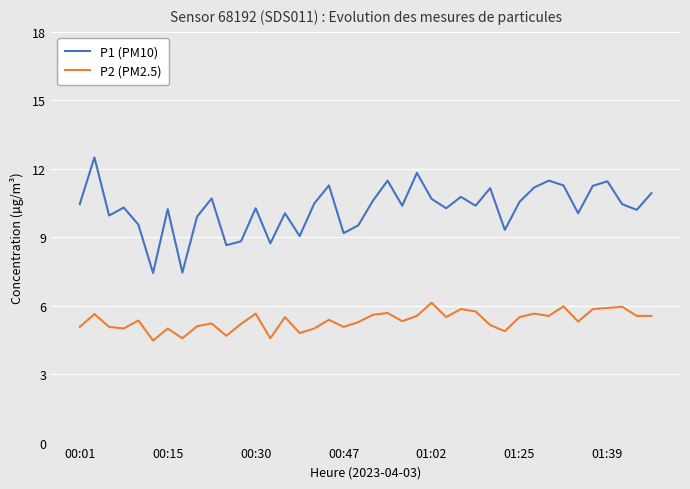

Which series has the largest total across all categories?

P1 (PM10)